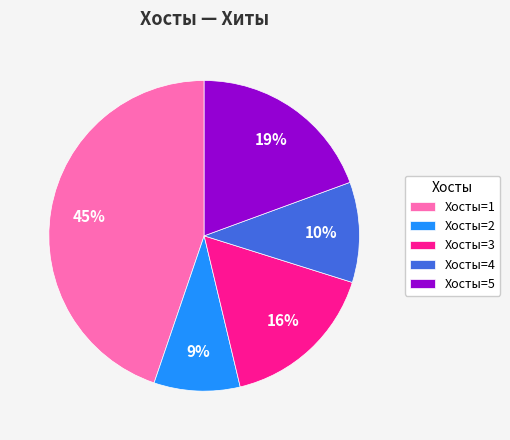

To the nearest percent, what percentage of the pie is Хосты=3?

16%